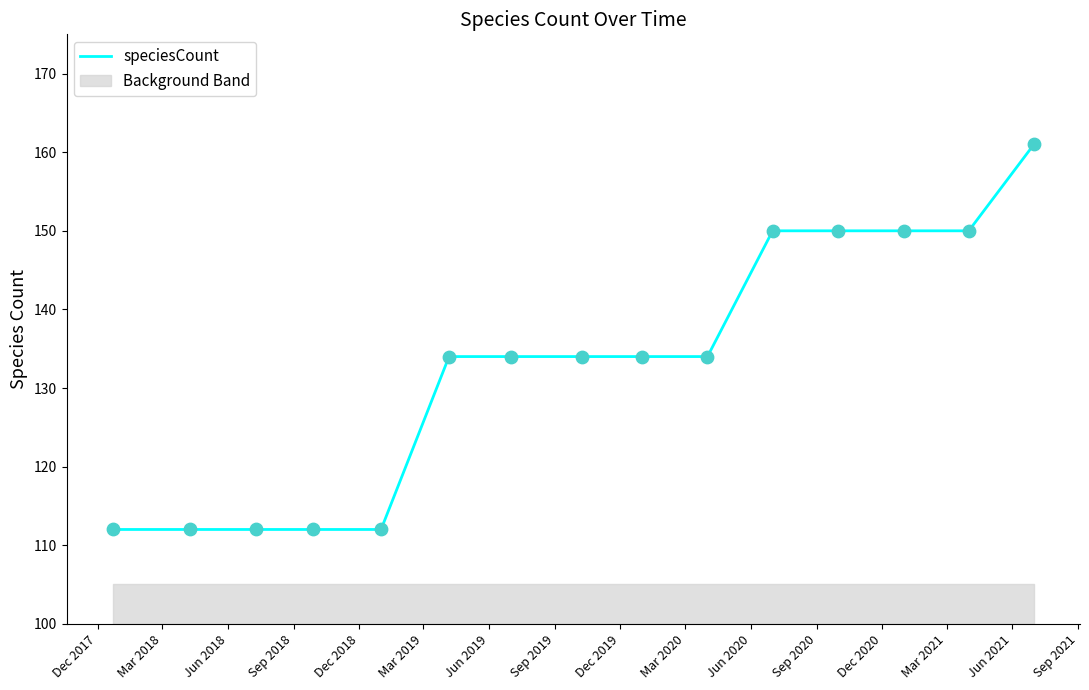

What is the change in value from Mar 2020 to Mar 2021?

+16